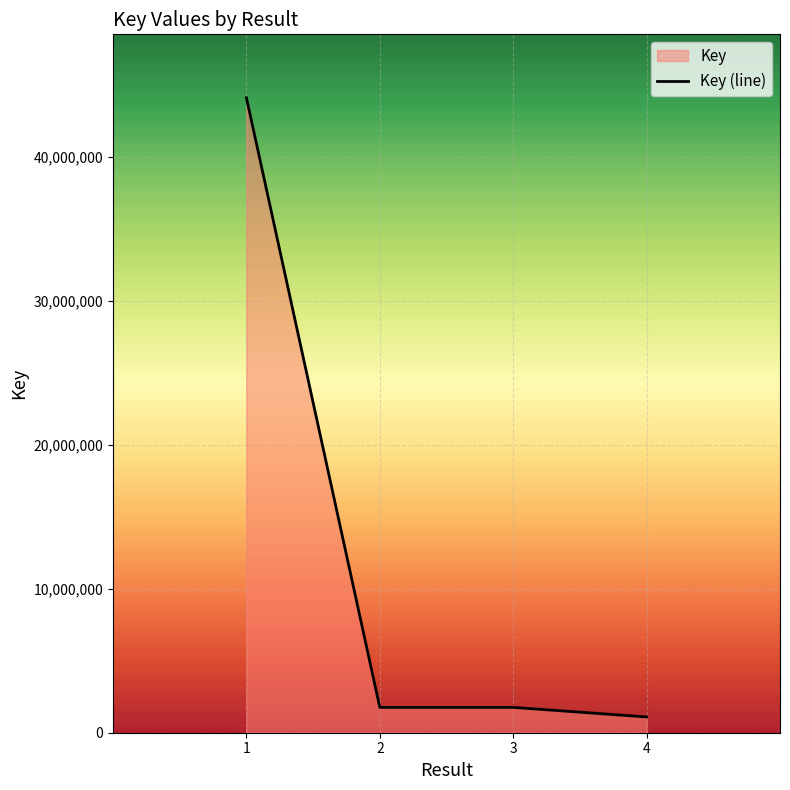

Reading left to right, transcribe all the data shown in this chart.

1=44111330	2=1760194	3=1760202	4=1094408